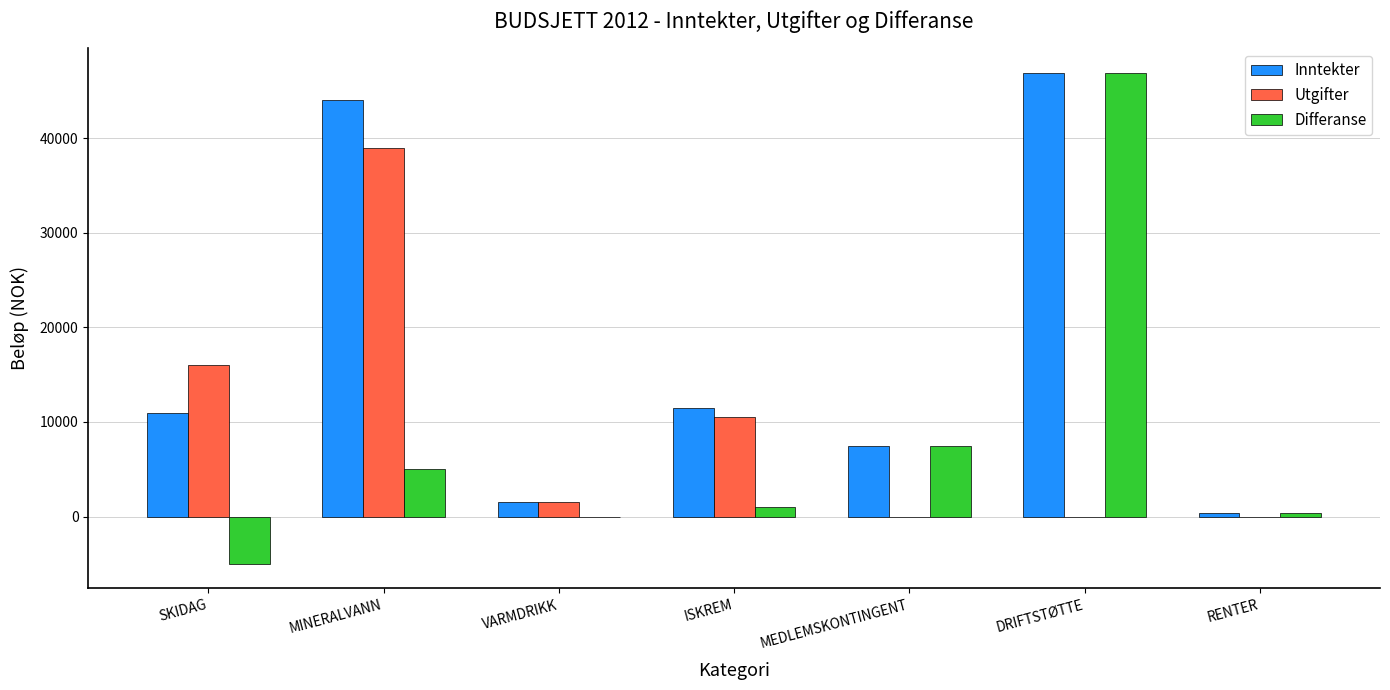

At which label is Inntekter closest to 23625?

ISKREM